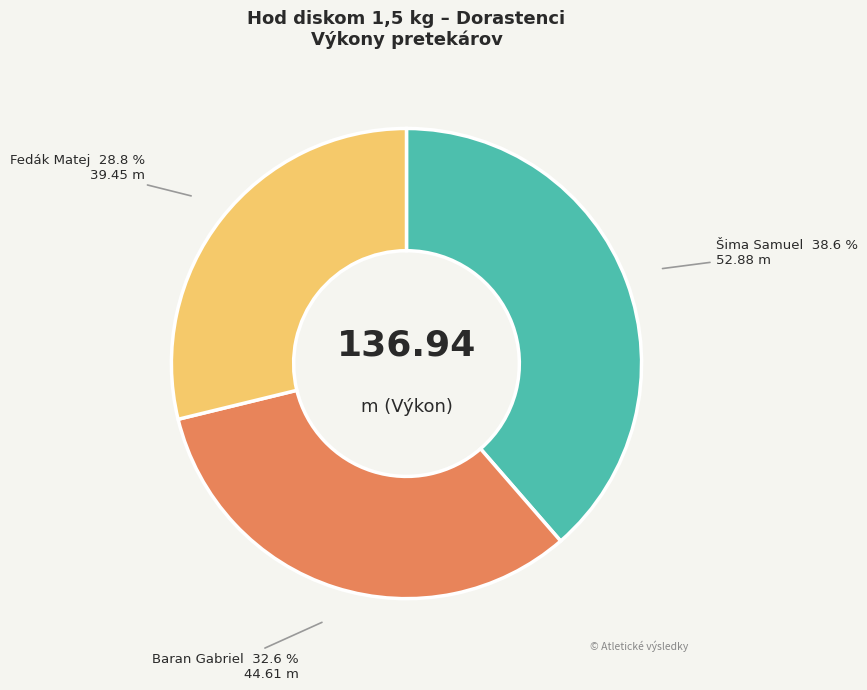

Which slice is the smallest?

Fedák Matej